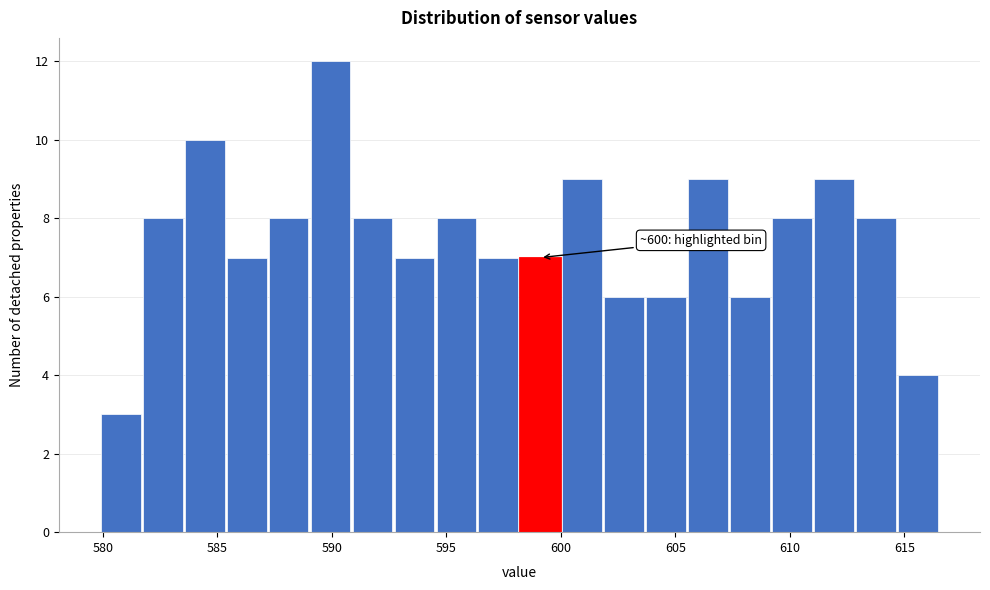

Around what value on the x-axis is the tallest bar? Give the approximate position of its centre, as read against the axis.

590.0